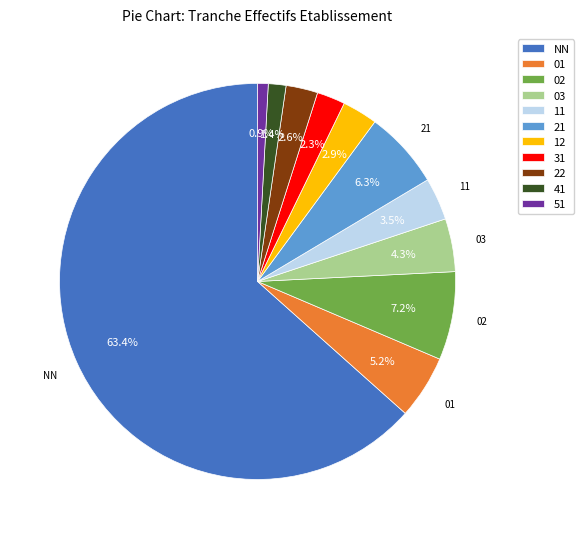

Which category has the smallest portion of the pie?

51